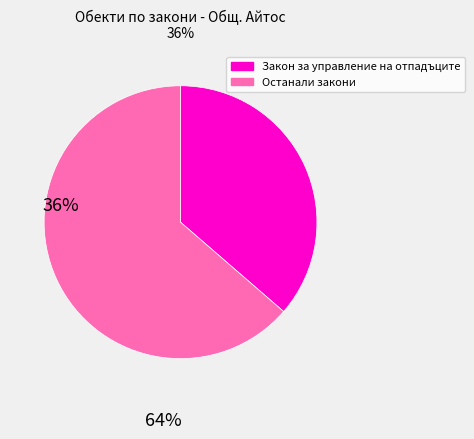

True or false: Останали закони accounts for 77% of the total.

False